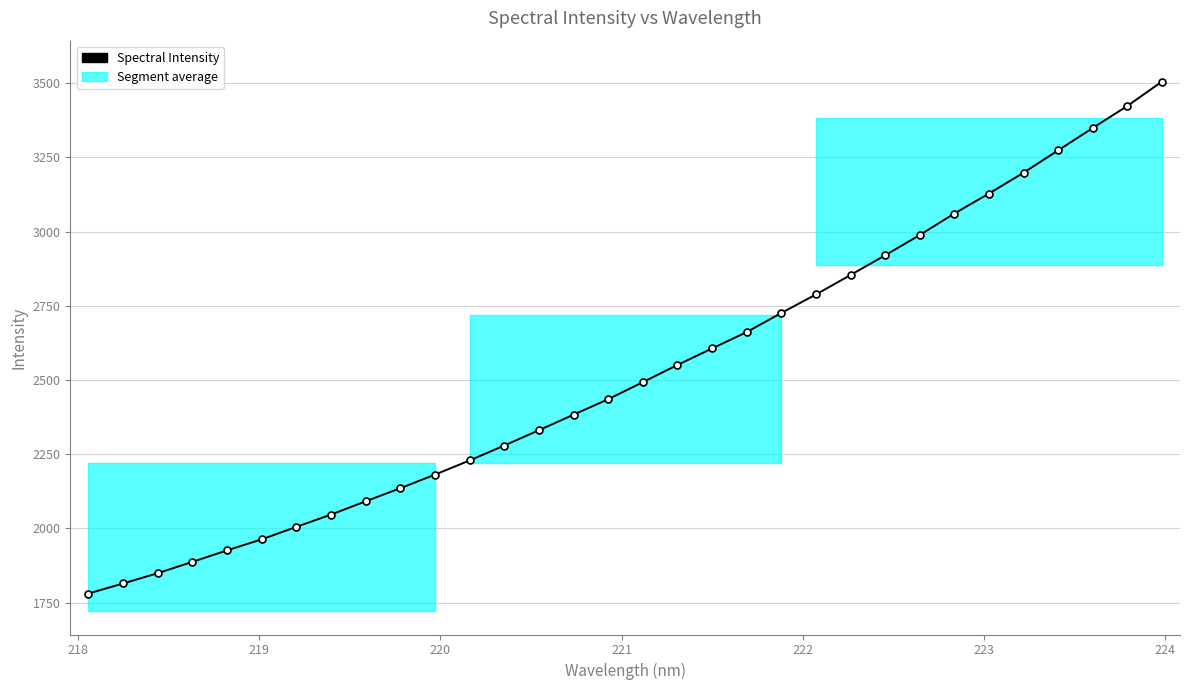

What is the minimum value shown in the chart?

1780.8